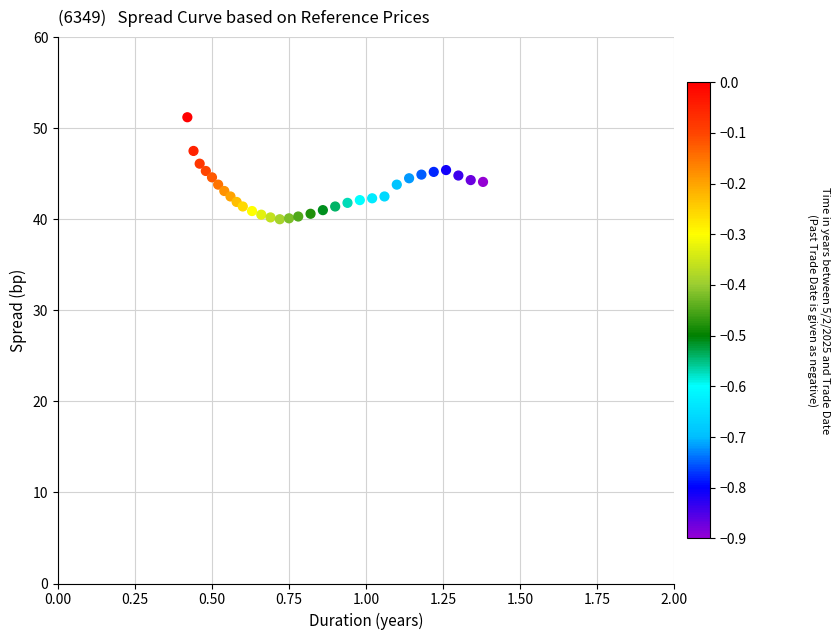

What is the range of Y values (max minus min)?

11.2